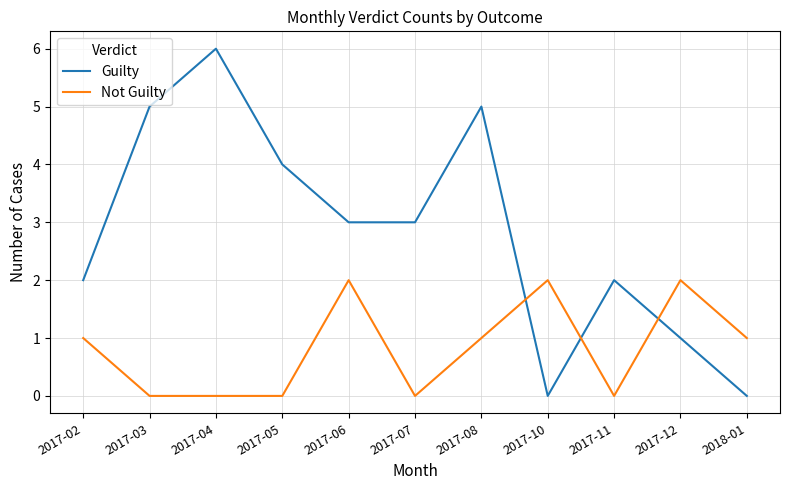

At 2017-05, list the series in order from smallest to largest.

Not Guilty, Guilty